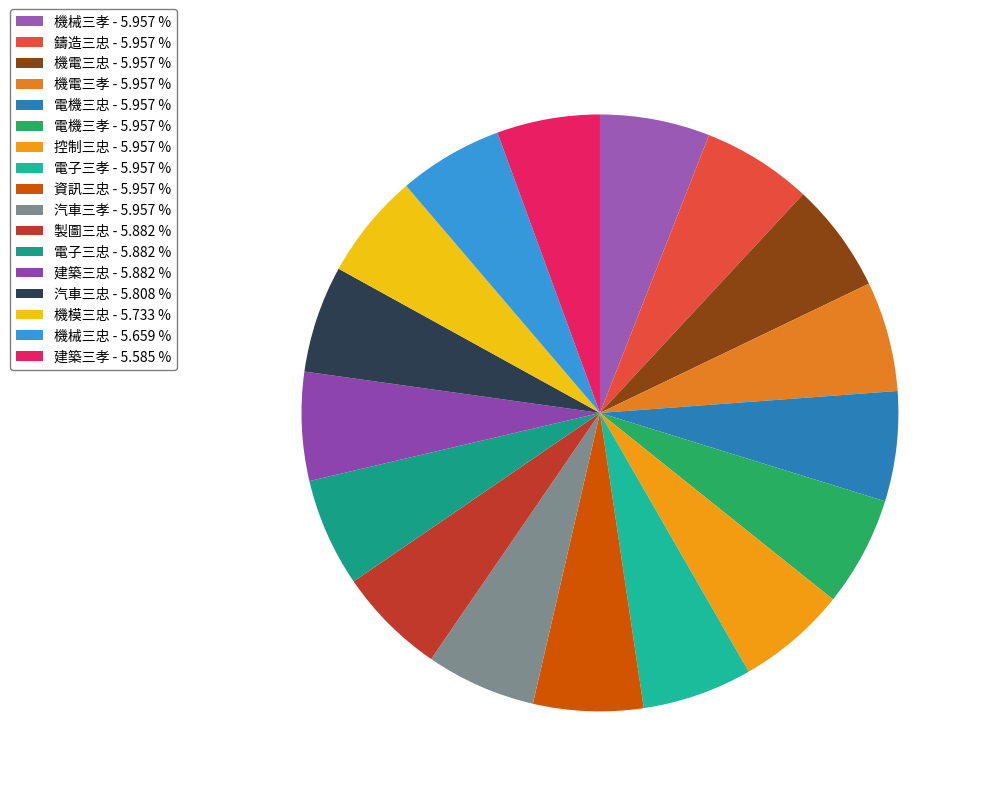

Count the number of slices in the pie.

17